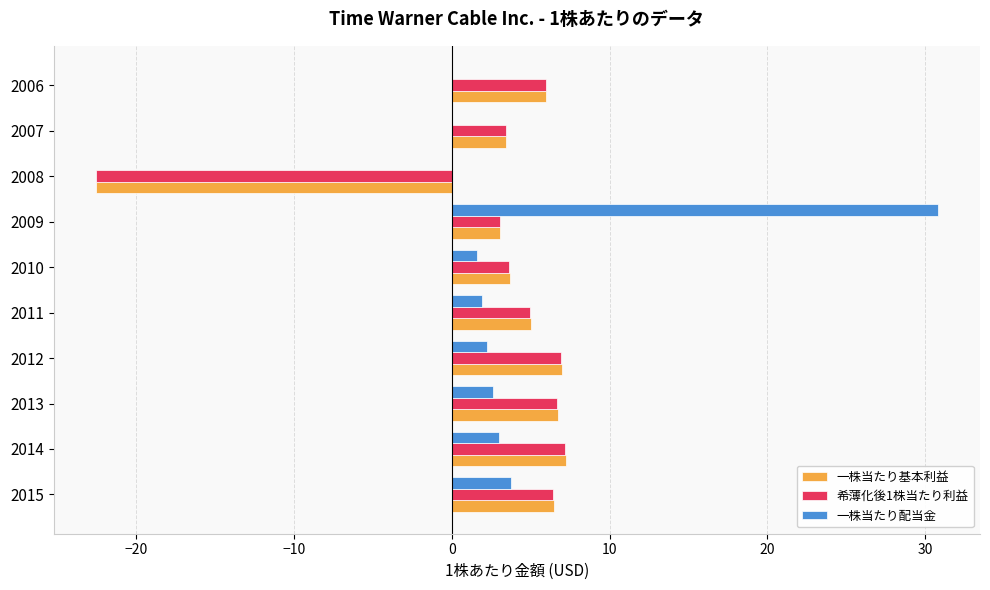

What is the sum of all 一株当たり基本利益 values?

26.1